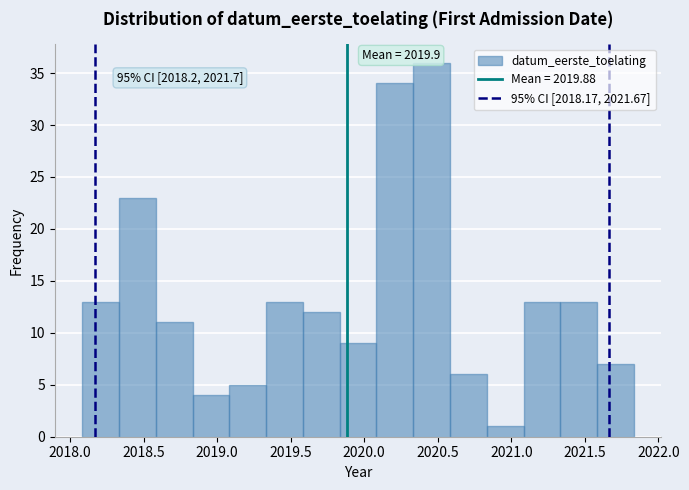

Over which range of the x-axis is the bar tallest?

2020.35 to 2020.60